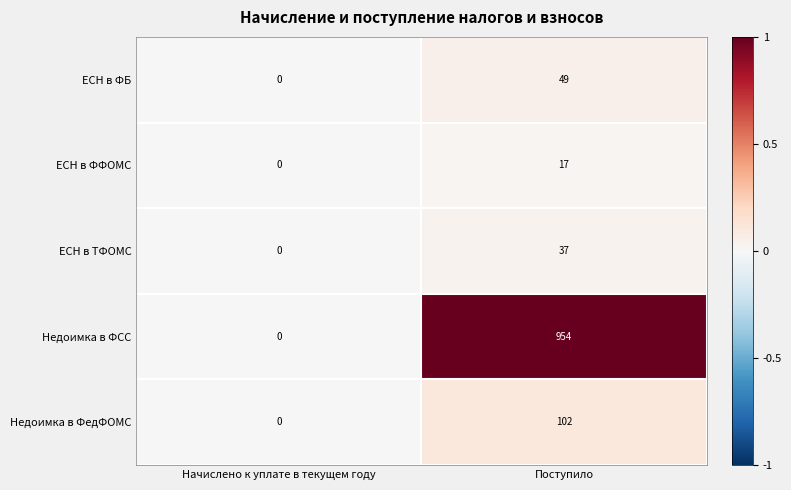

What is the spread (max minus min) of values at Поступило?

937